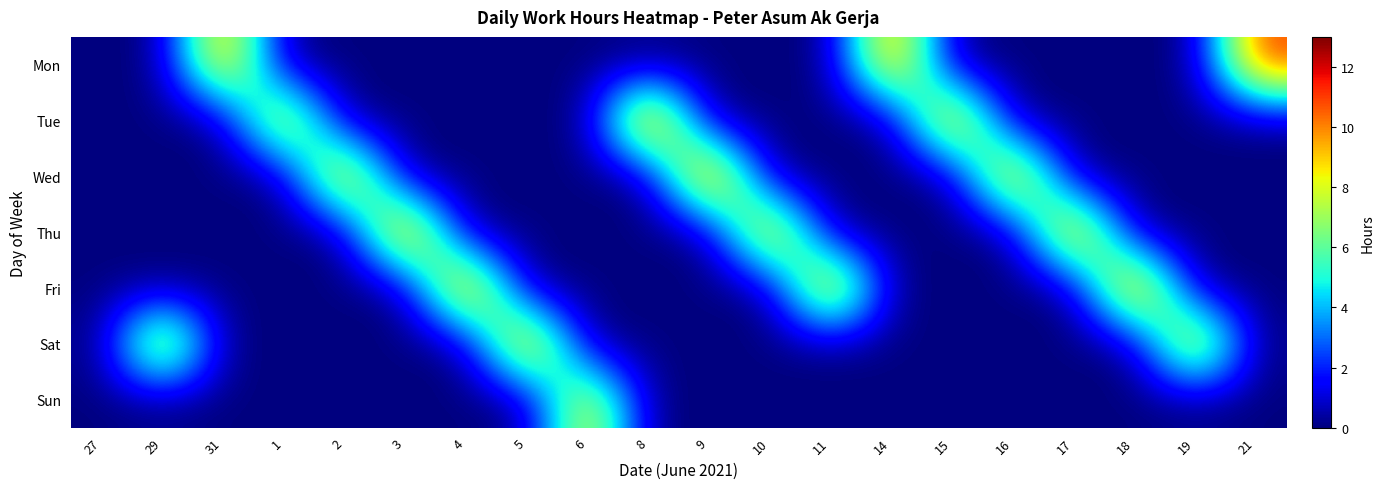

What is the spread (max minus min) of values at 18?

11.9